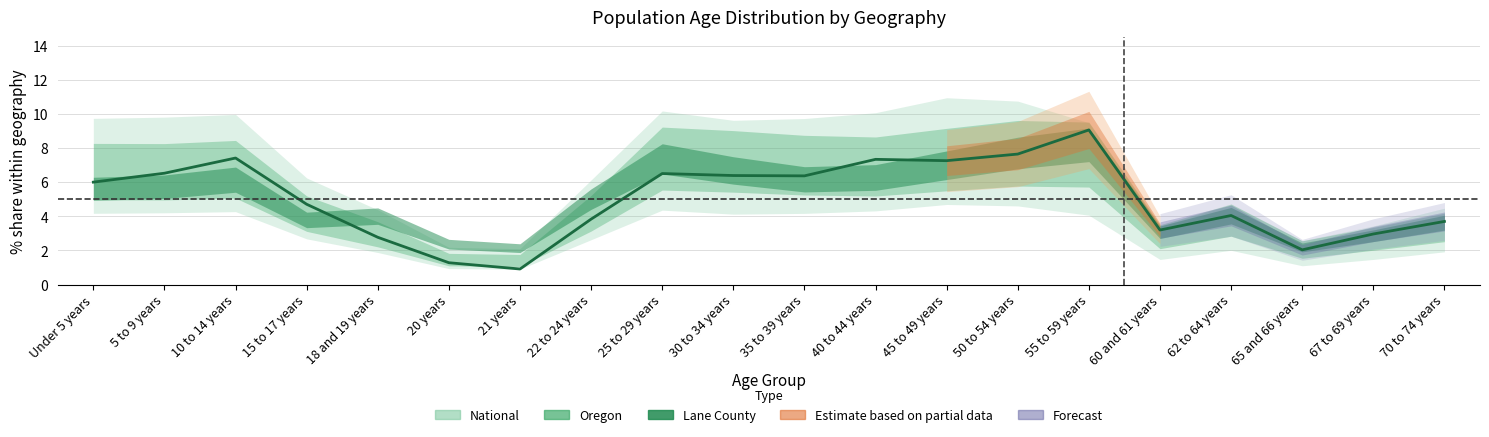

Which category has the lowest value across all series?

21 years